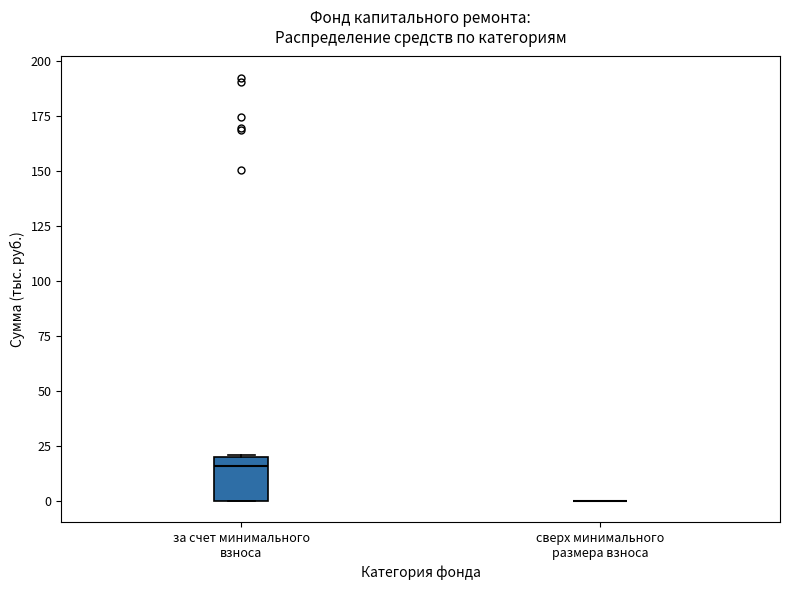

Where does the median line of the box for за счет минимального взноса sit on the y-axis? The values are not printed on the chart, so give them approximately, as read against the axis.

15